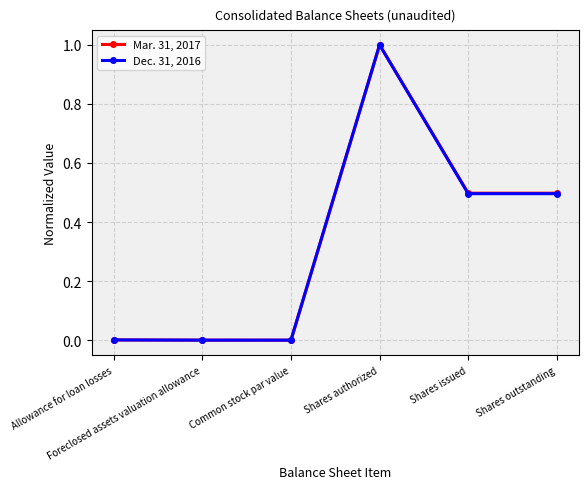

List the series in order of their overall mean, lowest first.

Dec. 31, 2016, Mar. 31, 2017